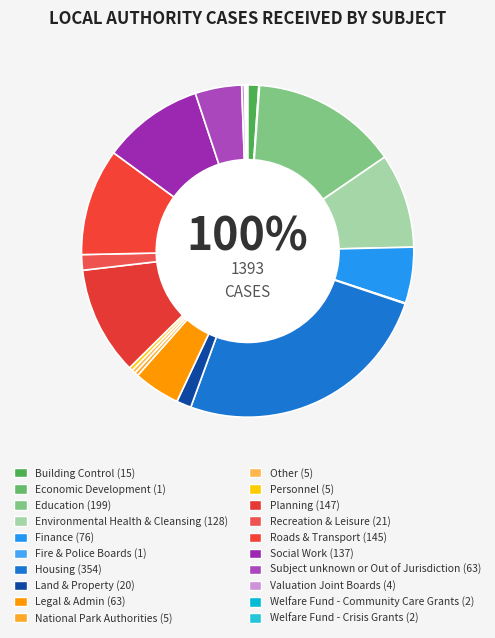

Combined, what portion of the pie is Other and National Park Authorities?

0.7%